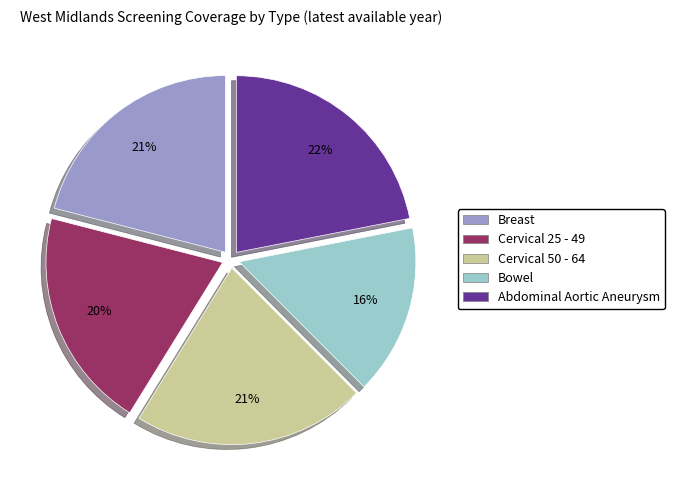

To the nearest percent, what is the difference between the largest and smallest slice percentages?

6%